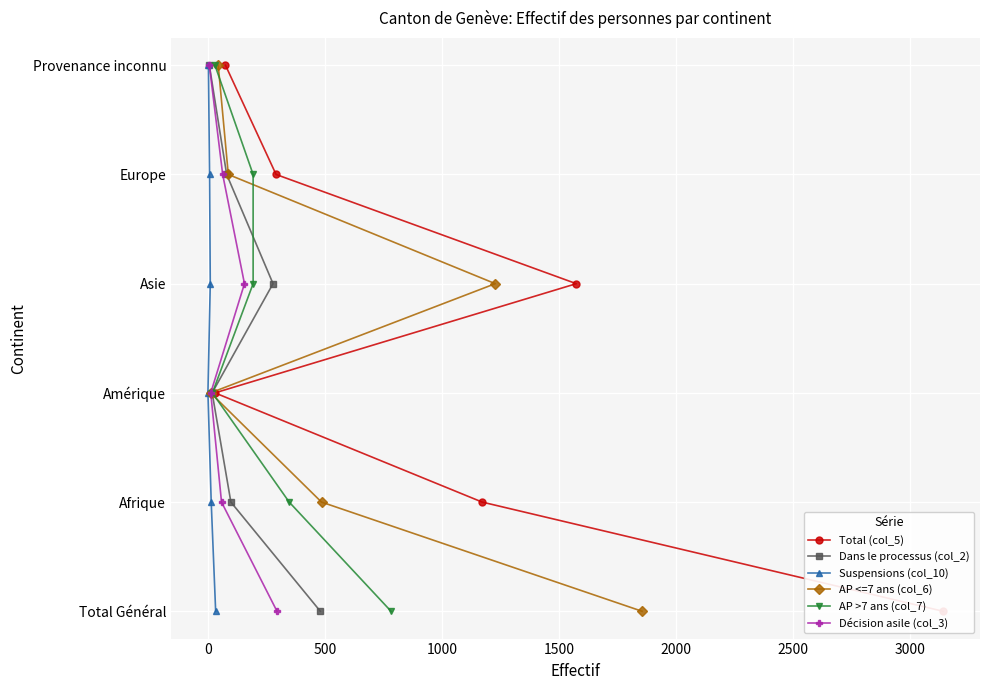

Read the AP <=7 ans (col_6) value at 1000.

3